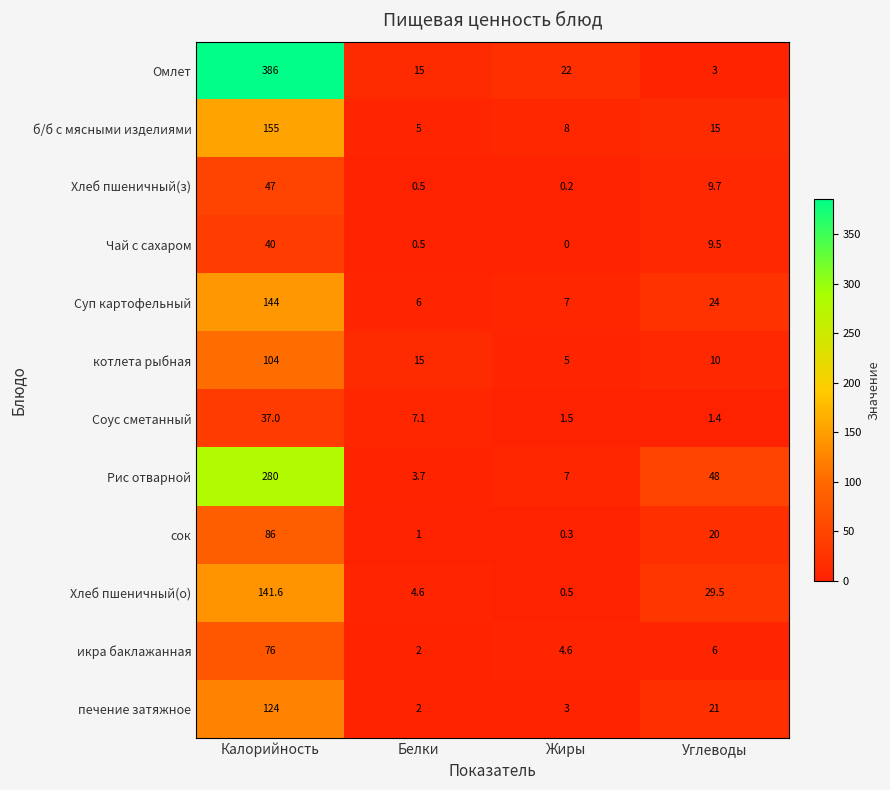

Which label corresponds to the smallest value in the chart?

Жиры